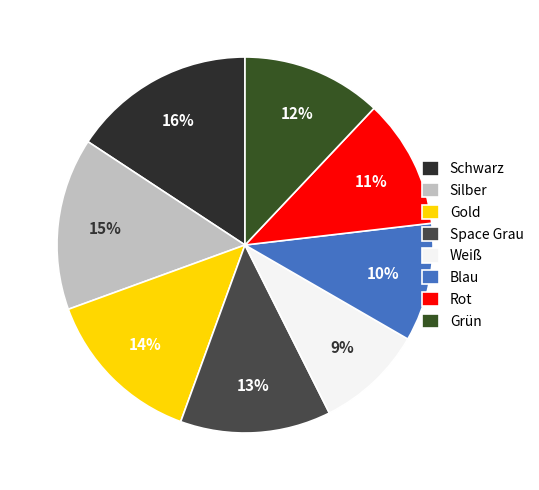

To the nearest percent, what is the average slice percentage?

12%